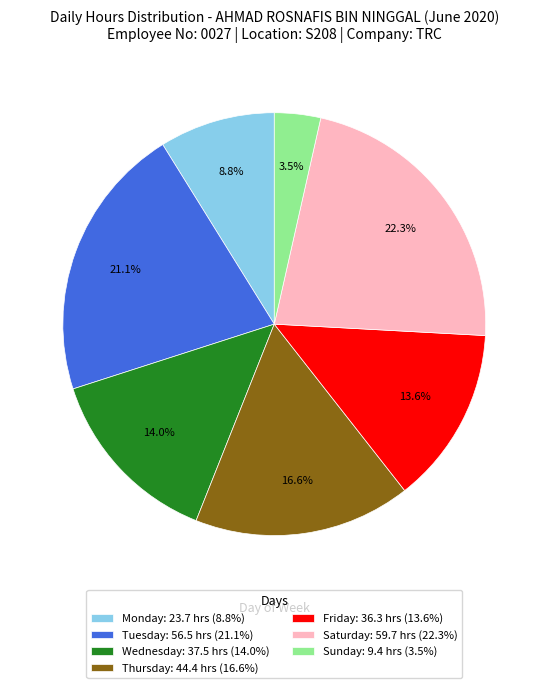

How many segments does this pie chart have?

7